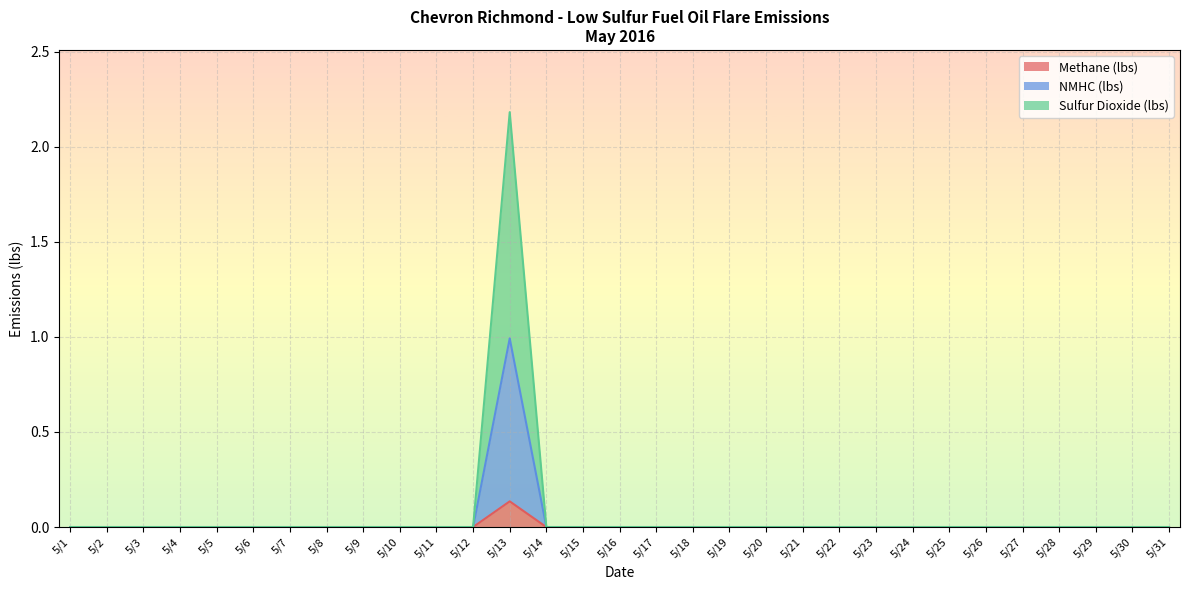

List the series in order of their peak value, highest first.

Sulfur Dioxide (lbs), NMHC (lbs), Methane (lbs)